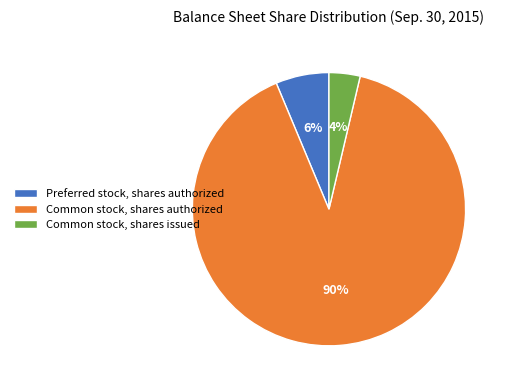

Between Preferred stock, shares authorized and Common stock, shares issued, which is larger?

Preferred stock, shares authorized